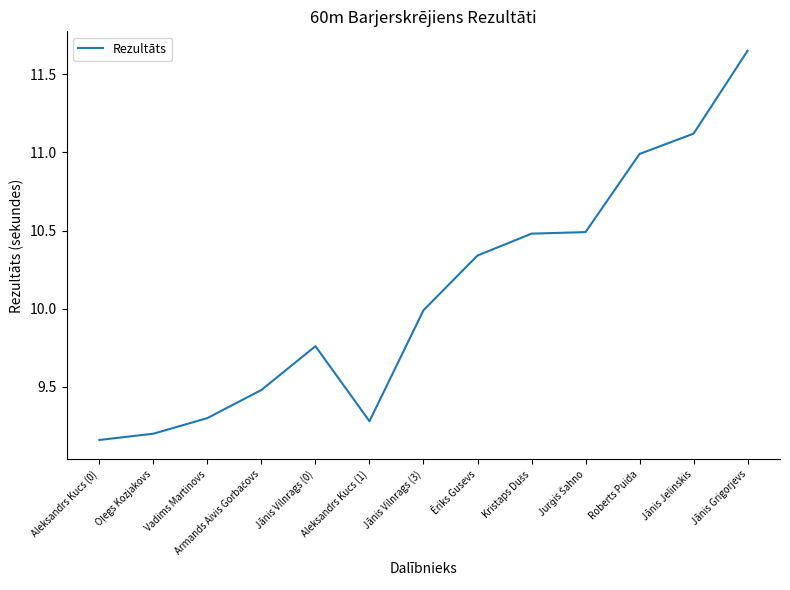

Where is the first local maximum?

Jānis Vilnrags (0)